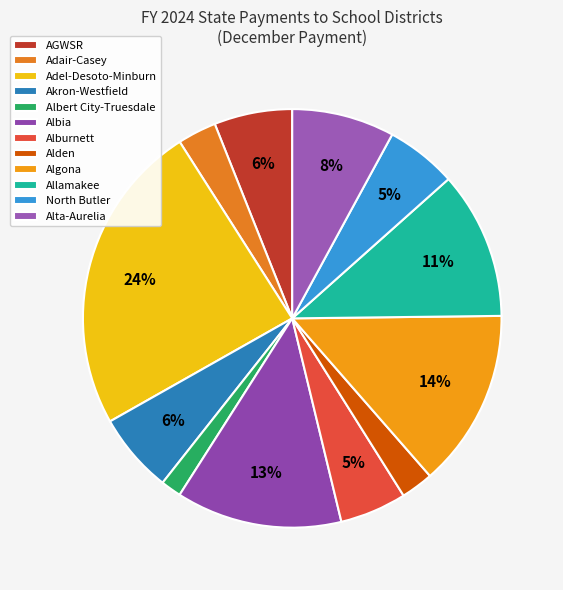

Does Allamakee represent more than half of the total?

No